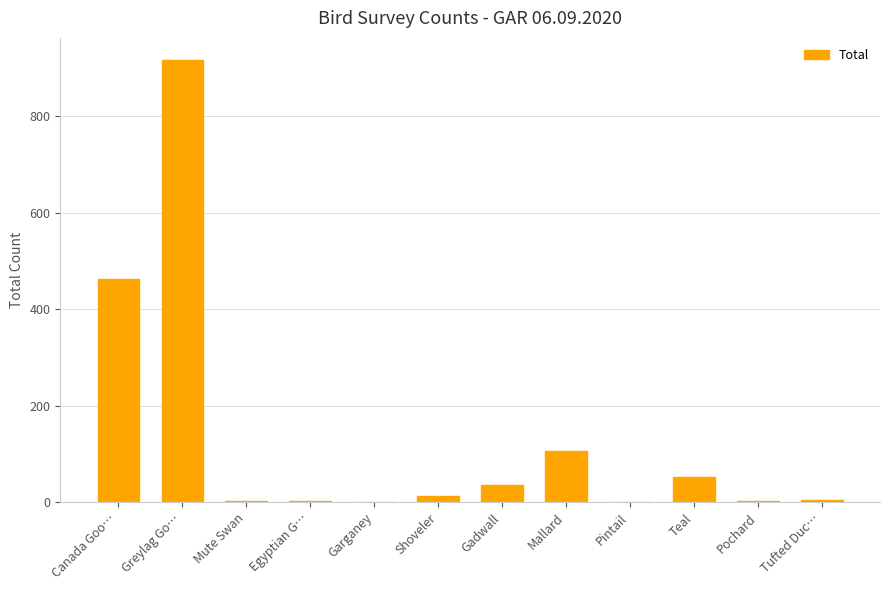

What is the sum of all values?

1600